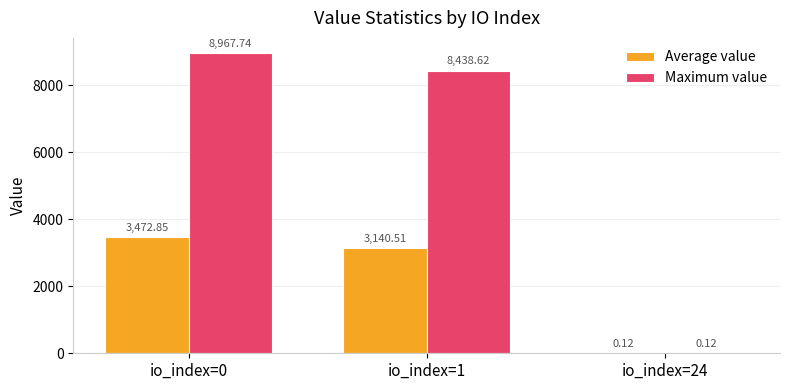

Is the value of Average value at io_index=1 greater than the value of Maximum value at io_index=24?

Yes